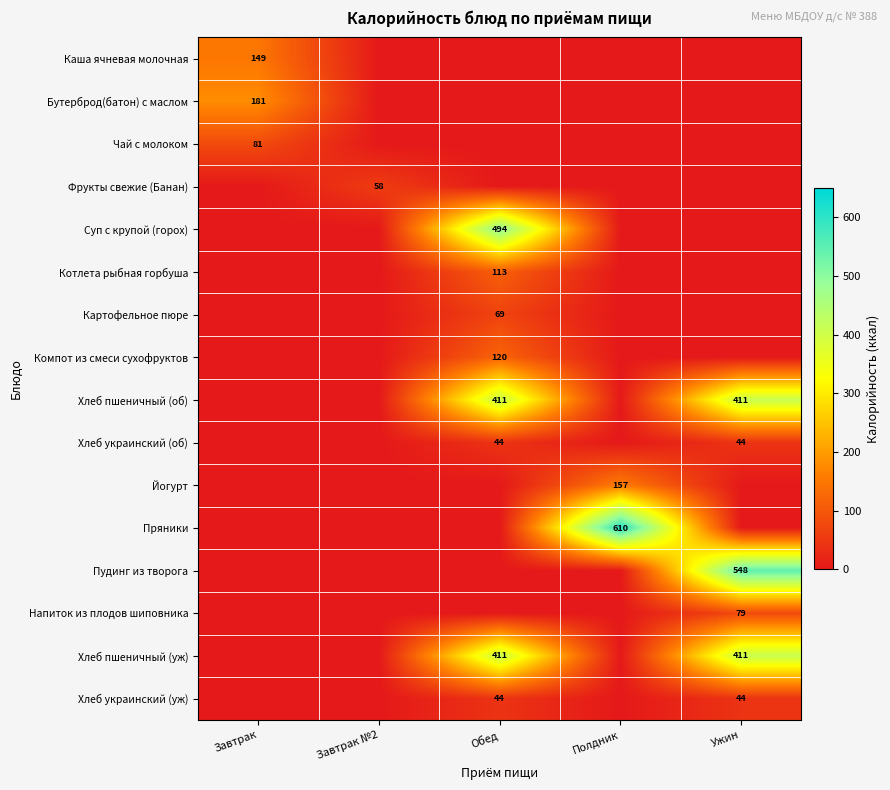

Is it true that Фрукты свежие (Банан) equals 58 at Завтрак №2?

True